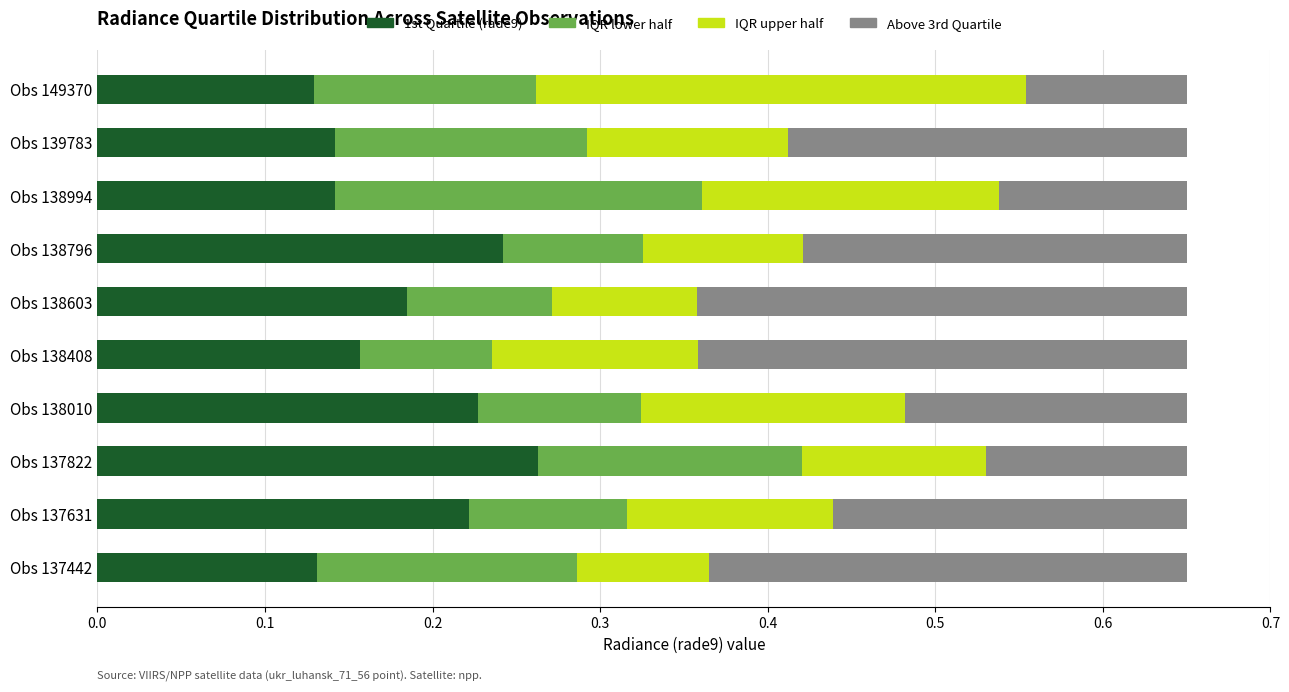

Count the number of data series in this chart.

4